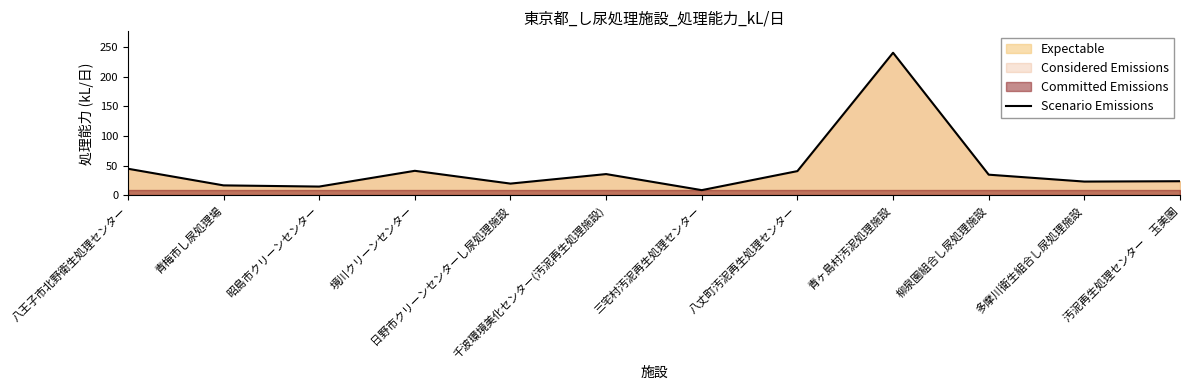

Reading right to left, extract all data points from this chart.

汚泥再生処理センター　玉美園=24.0	多摩川衛生組合し尿処理施設=23.4	柳泉園組合し尿処理施設=35.0	青ヶ島村汚泥処理施設=240.0	八丈町汚泥再生処理センター=41.0	三宅村汚泥再生処理センター=9.0	千波環境美化センター(汚泥再生処理施設)=36.0	日野市クリーンセンターし尿処理施設=20.0	境川クリーンセンター=41.5	昭島市クリーンセンター=15.0	青梅市し尿処理場=17.0	八王子市北野衛生処理センター=45.0